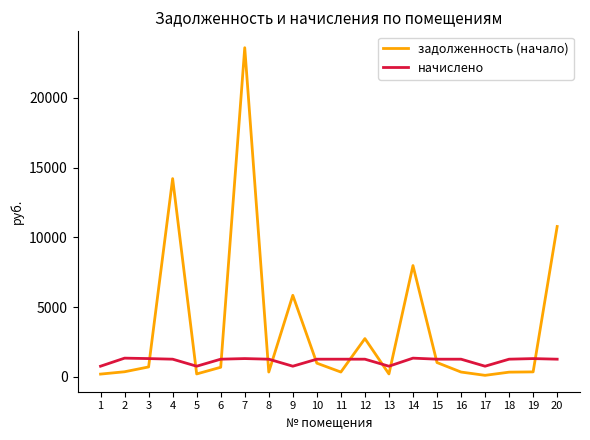

What is the highest value of the задолженность (начало) series?

23598.9